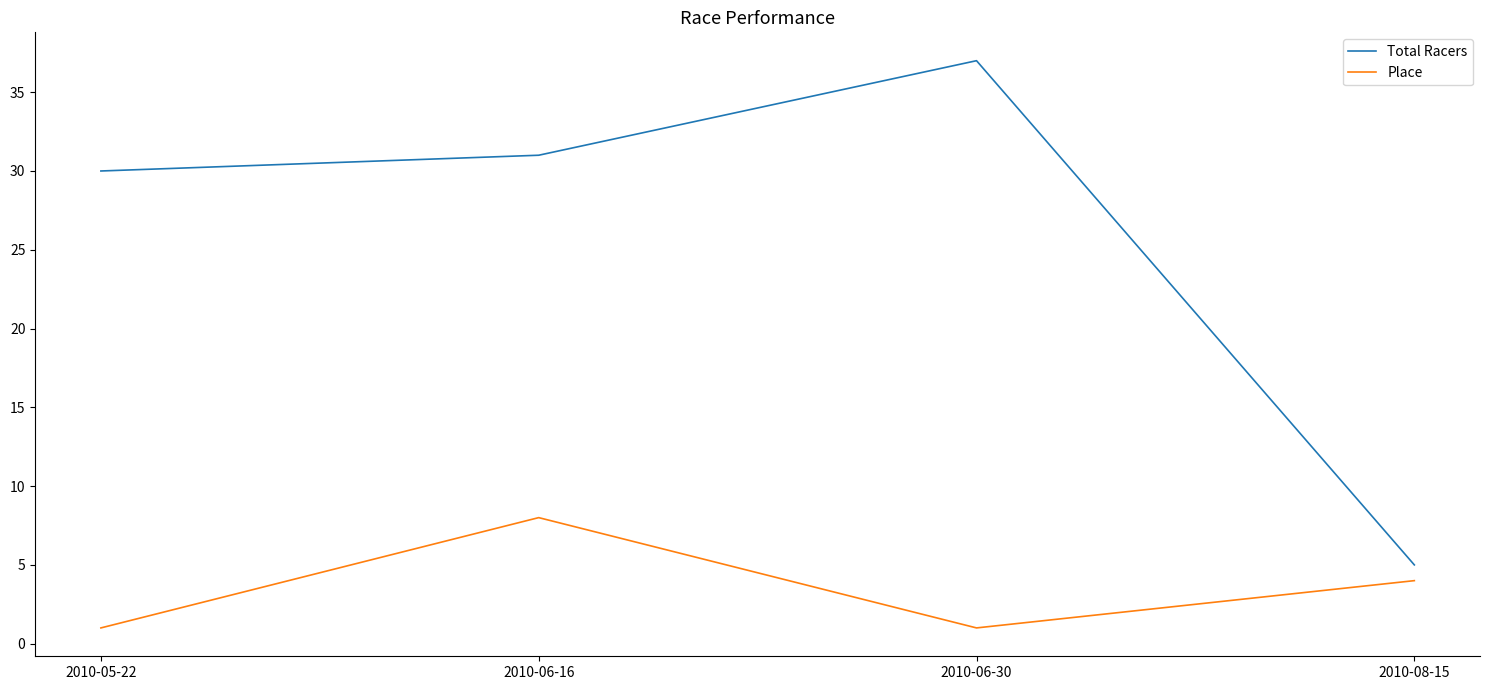

True or false: Place and Total Racers cross at least once.

False